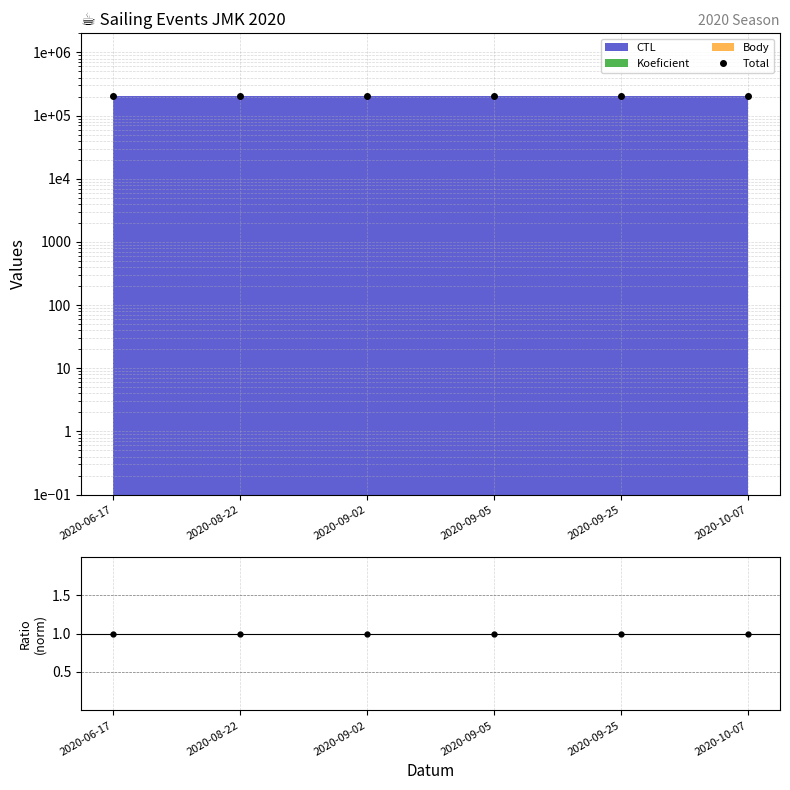

What is the label of the 5th point from the left?

2020-09-25